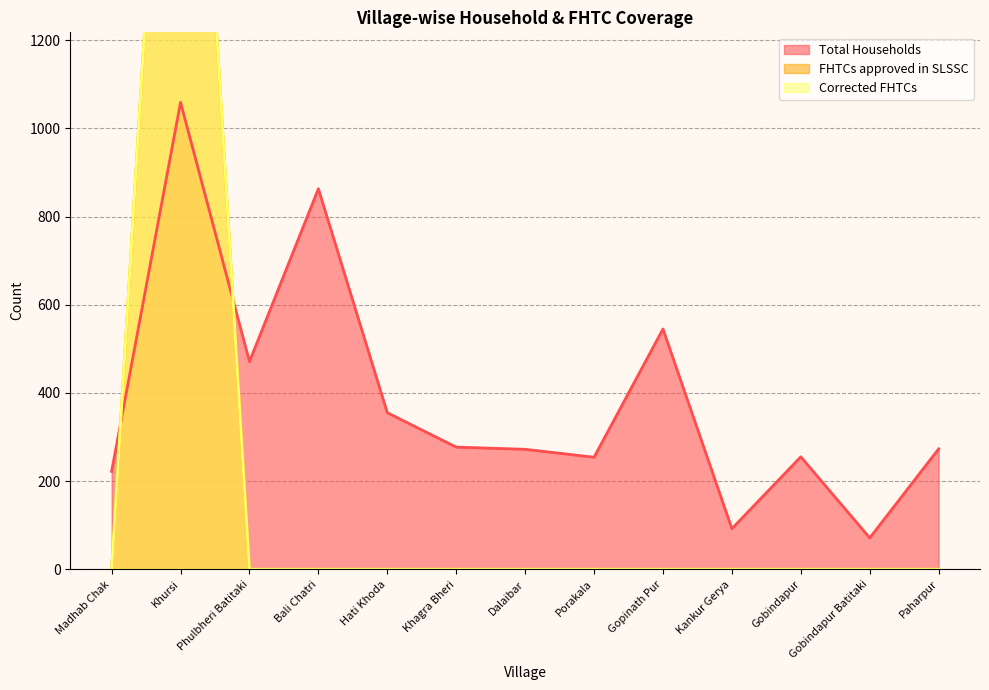

True or false: FHTCs approved in SLSSC and Corrected FHTCs intersect in this chart.

False